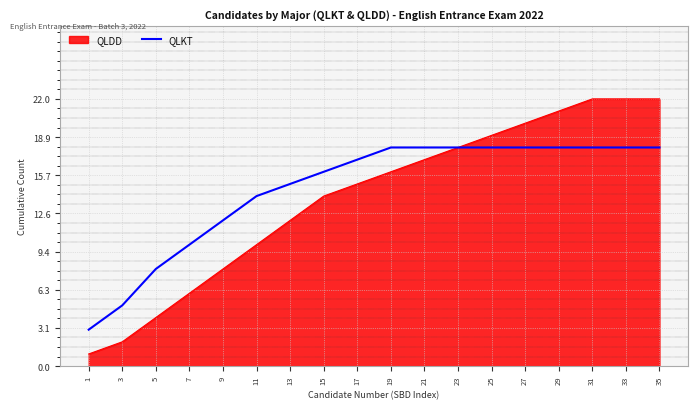

Which series has the widest spread of values?

QLDD